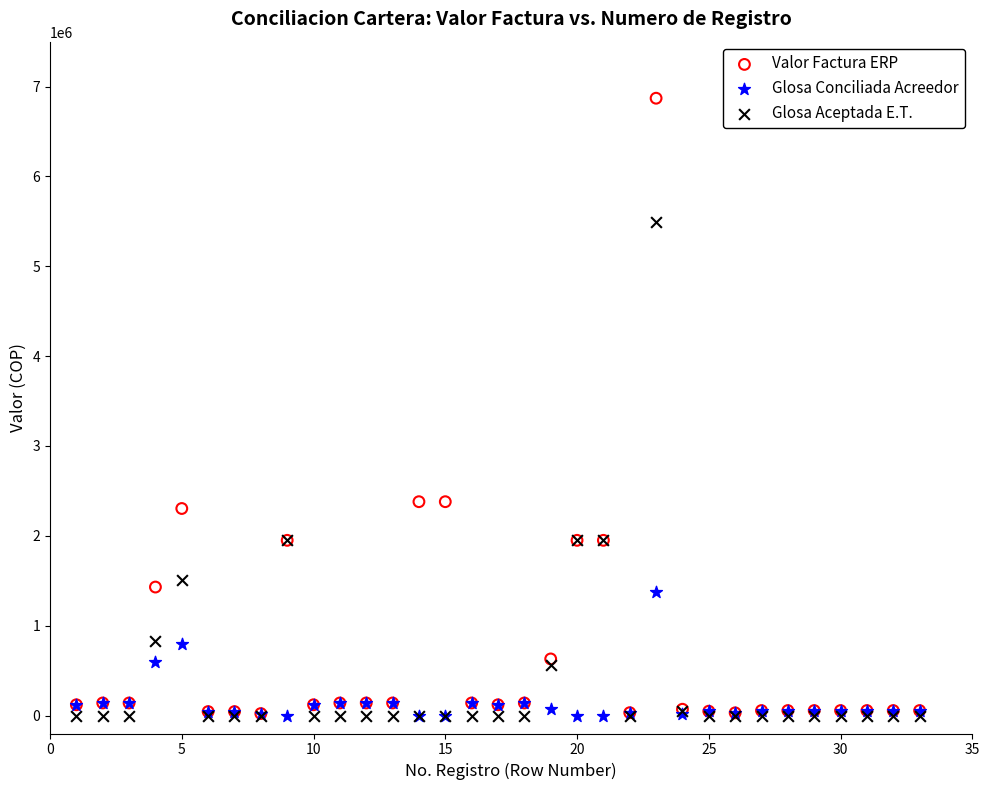

What are all the series names shown in the legend?

Valor Factura ERP, Glosa Conciliada Acreedor, Glosa Aceptada E.T.